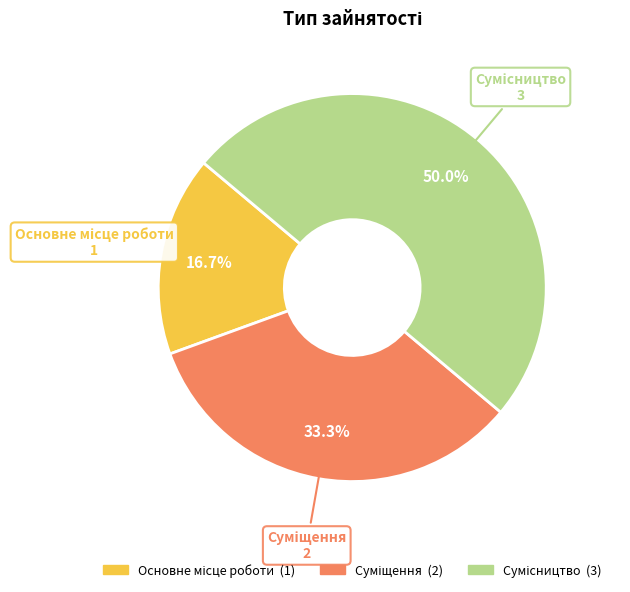

To the nearest percent, what is the average slice percentage?

33%